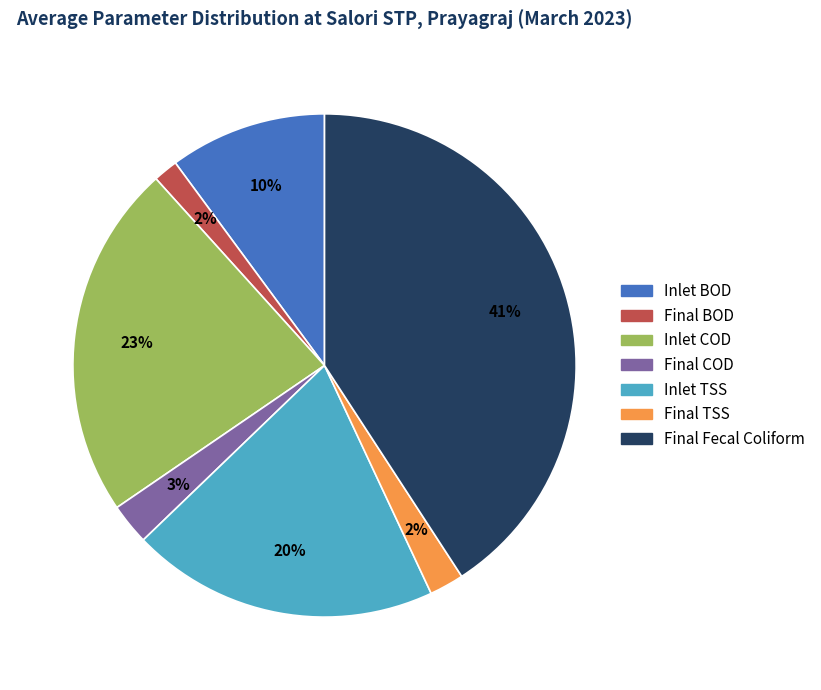

Does Final COD account for over 50% of the chart?

No